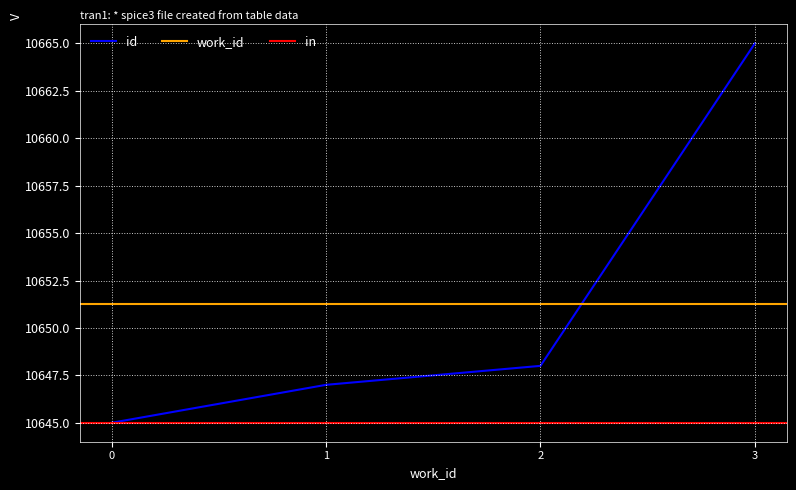

How many values are below 10648?

2